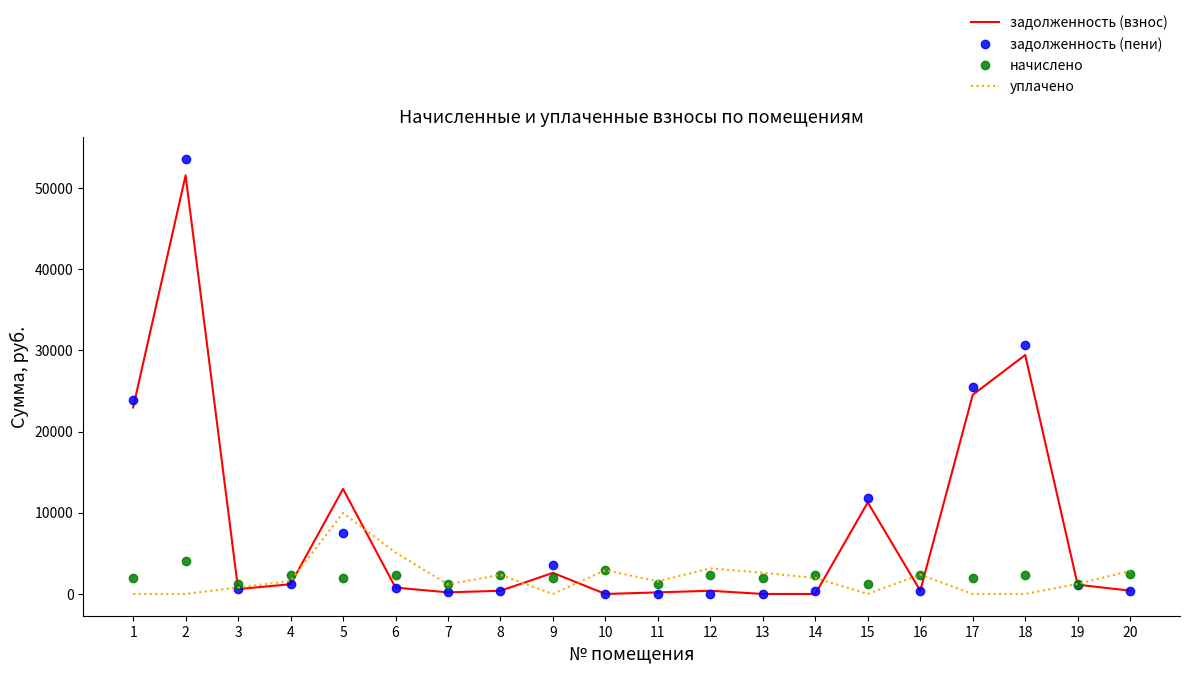

The value of уплачено at 5 is 14135.0. True or false?

False